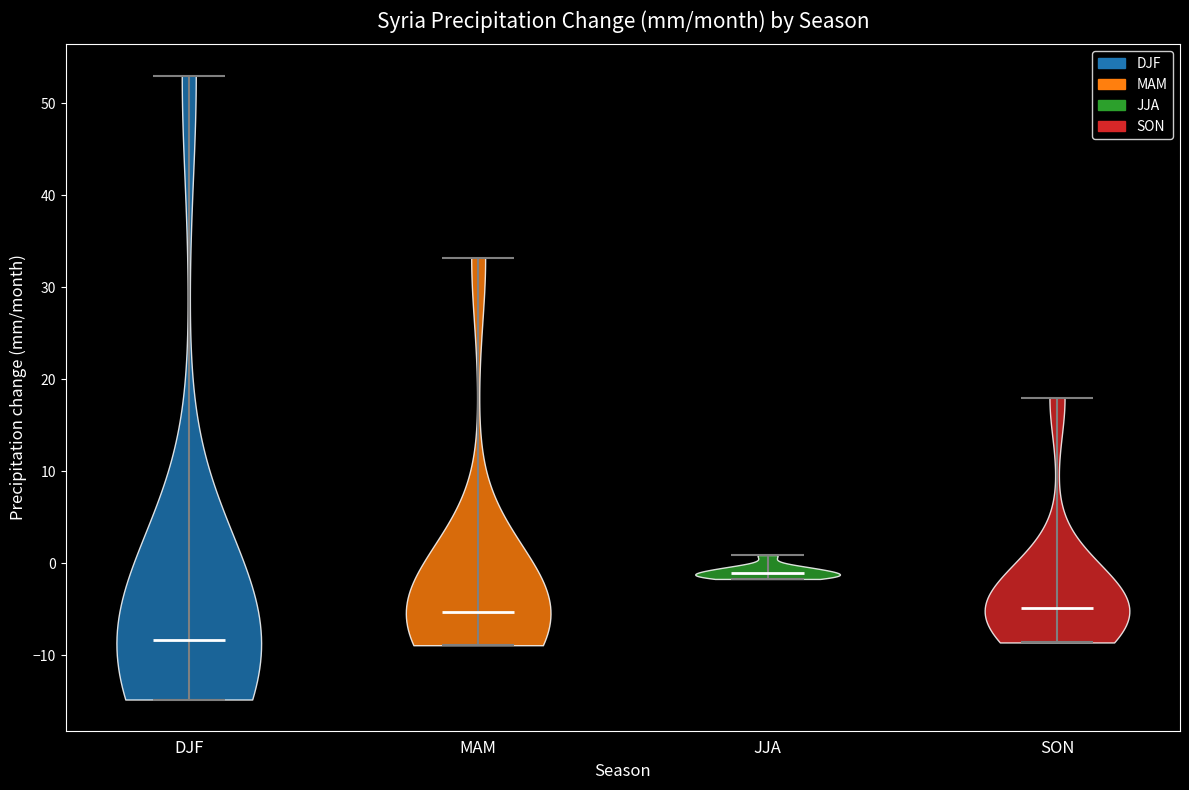

Where does the median line of the violin for JJA sit on the y-axis? The values are not printed on the chart, so give them approximately, as read against the axis.

-1